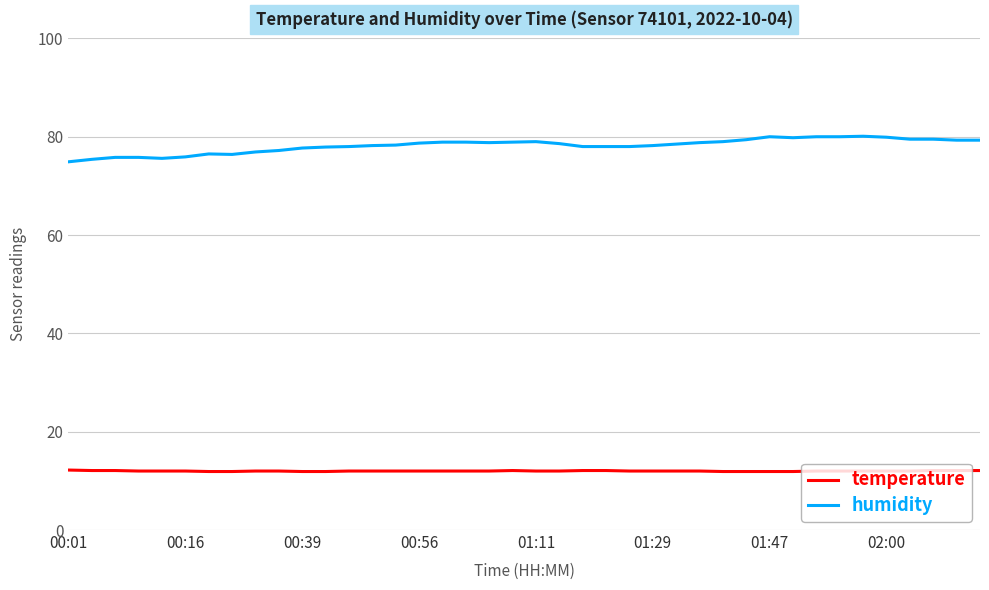

True or false: humidity and temperature intersect in this chart.

False